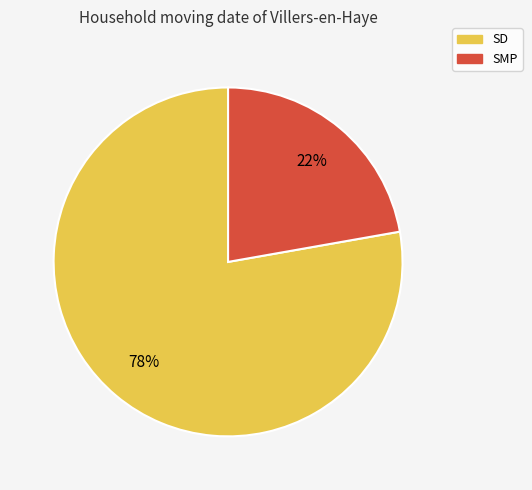

Approximately how many times larger is the value at SD compared to SMP?

3.5